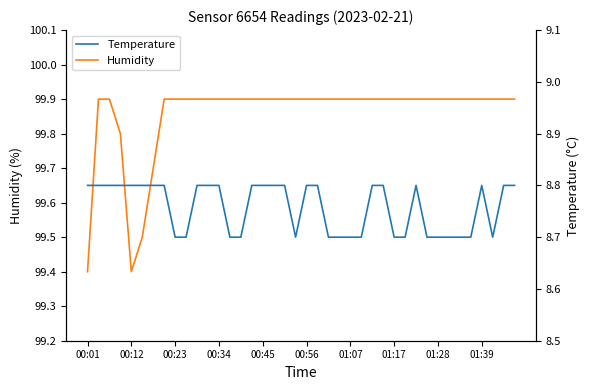

True or false: Humidity and Temperature intersect in this chart.

False